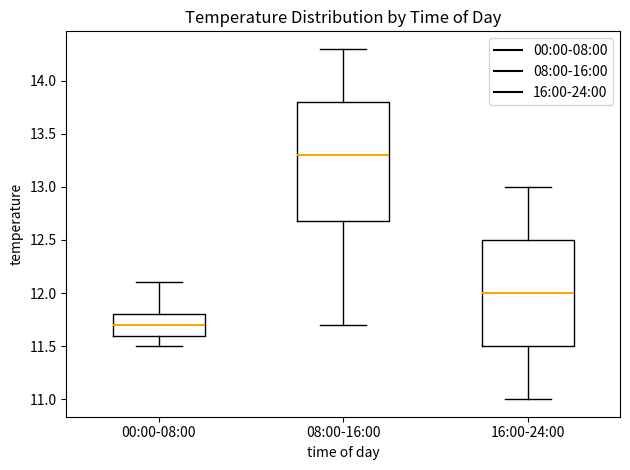

Reading left to right, read every box against the y-axis: the position of its median line, the range the box covers, and the ends of its whiskers. The values are not printed on the chart, so give them approximately, as read against the axis.

00:00-08:00: median 11.7, box 11.6 to 11.8, whiskers 11.5 to 12.1
08:00-16:00: median 13.3, box 12.7 to 13.8, whiskers 11.7 to 14.3
16:00-24:00: median 12.0, box 11.5 to 12.5, whiskers 11.0 to 13.0